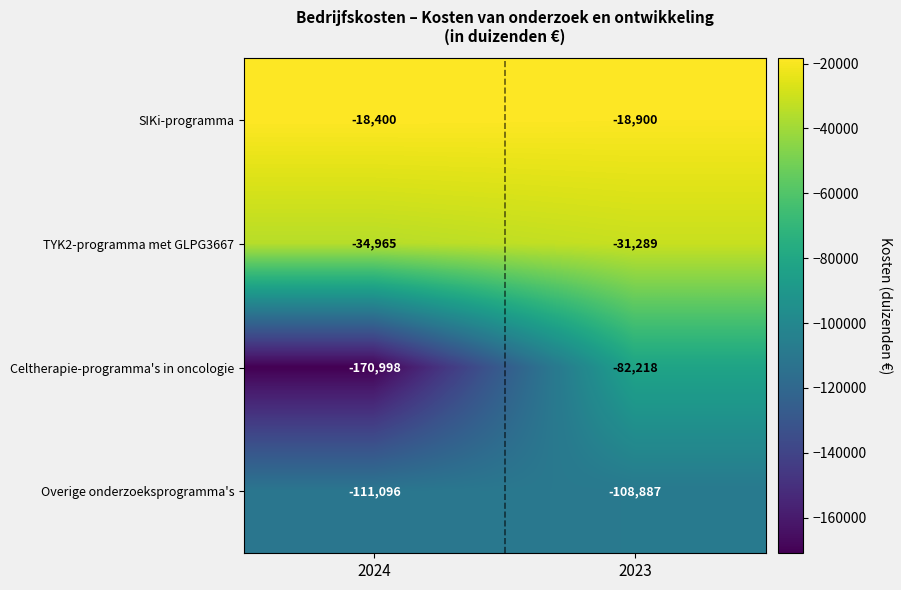

How many data points does each series have?

2